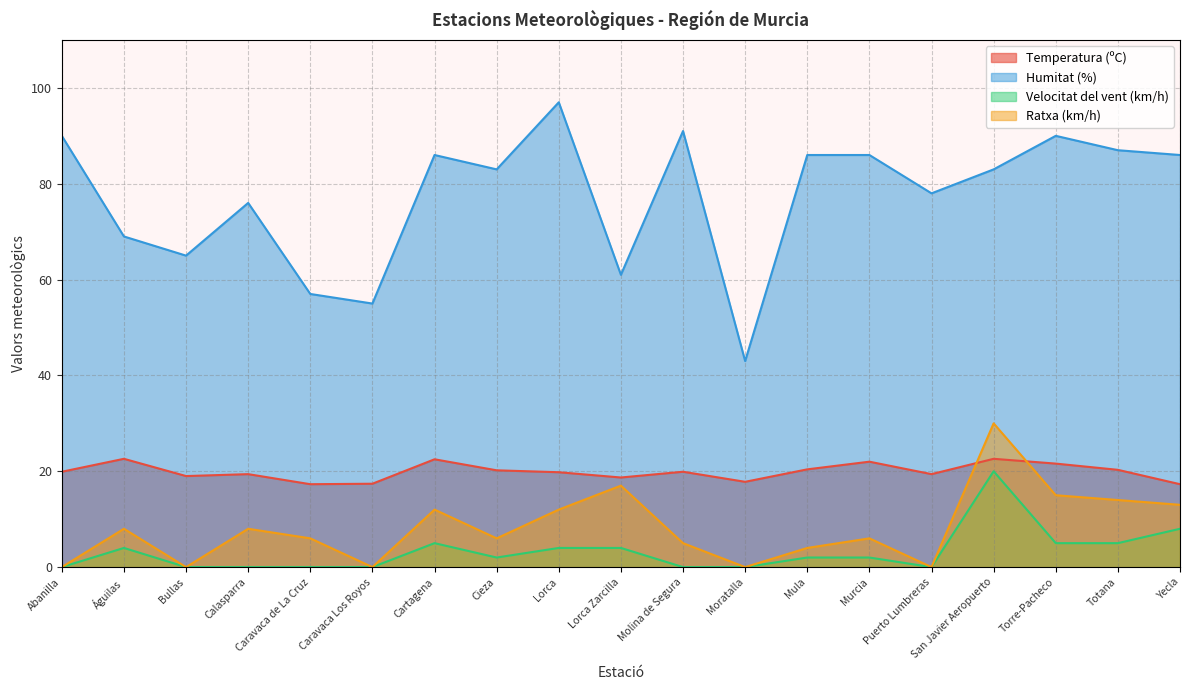

How many lines are shown in the chart?

4